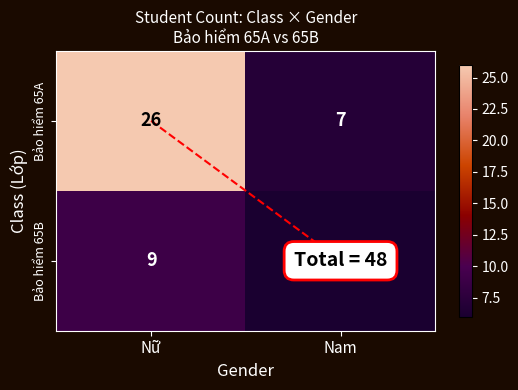

Which category has the highest value across all series?

Nữ